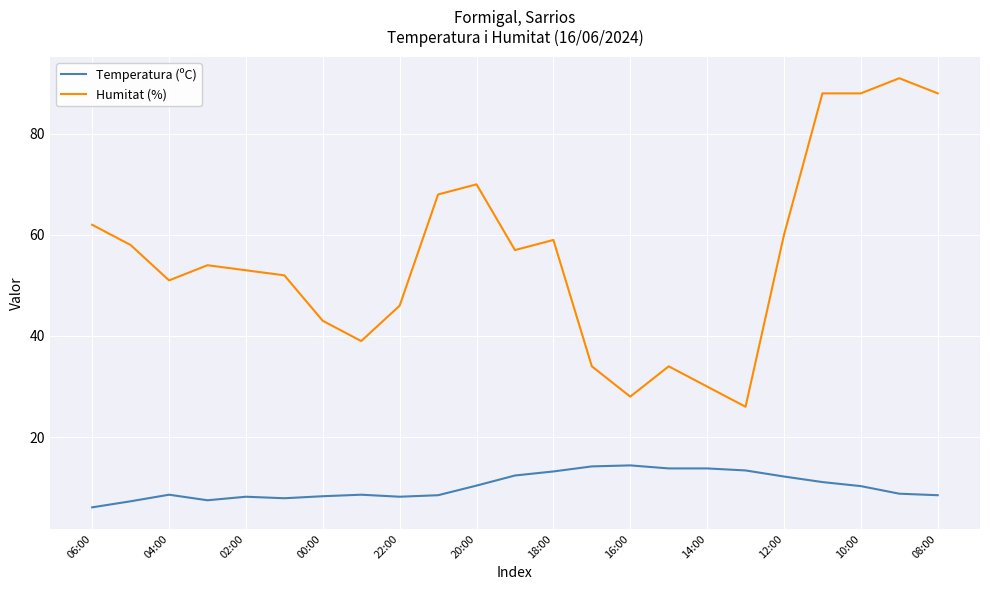

Which series has the largest range (max minus min)?

Humitat (%)